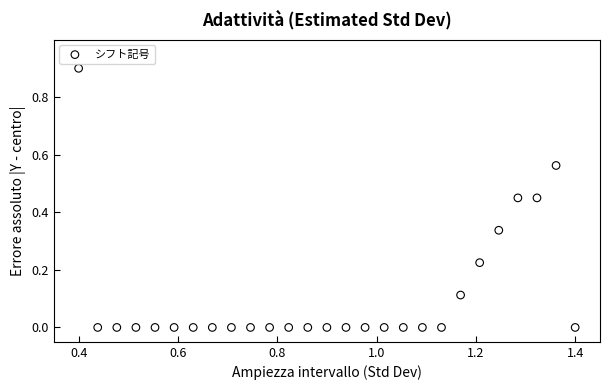

What is the range of Y values (max minus min)?

0.9